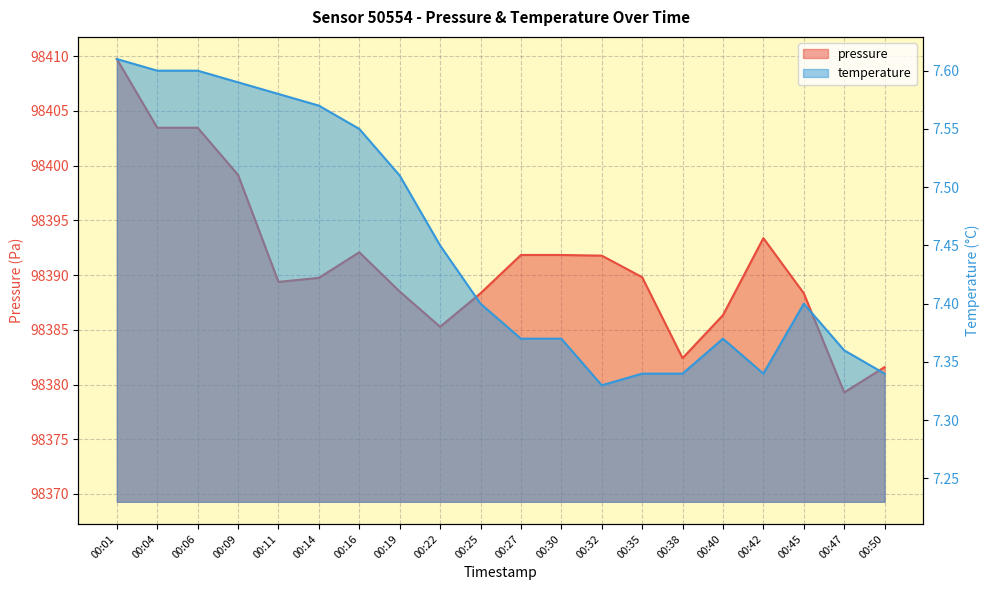

How many interior local peaks does the pressure series have?

2